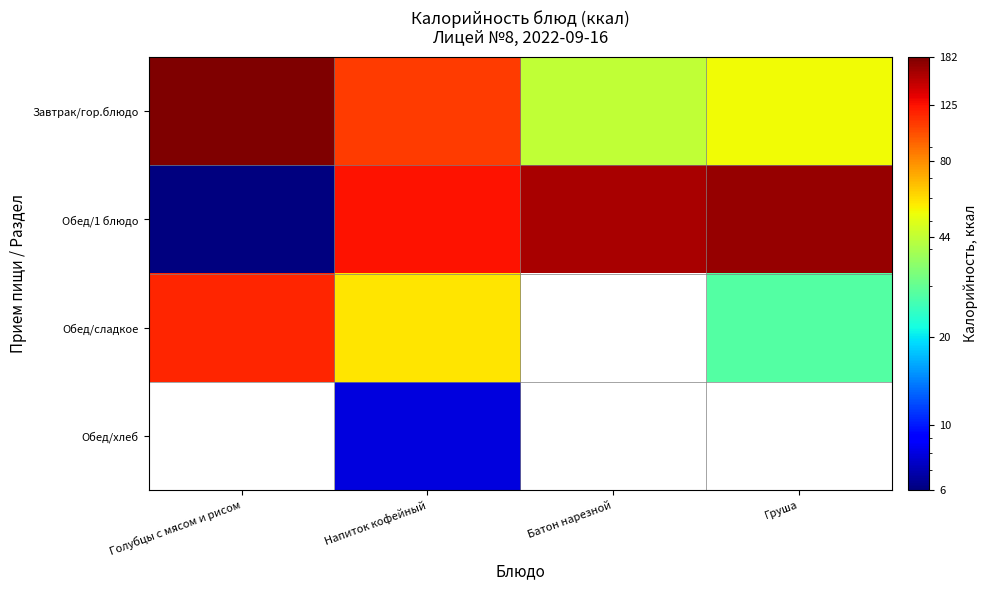

What is the average value of the Обед/1 блюдо series?

115.2